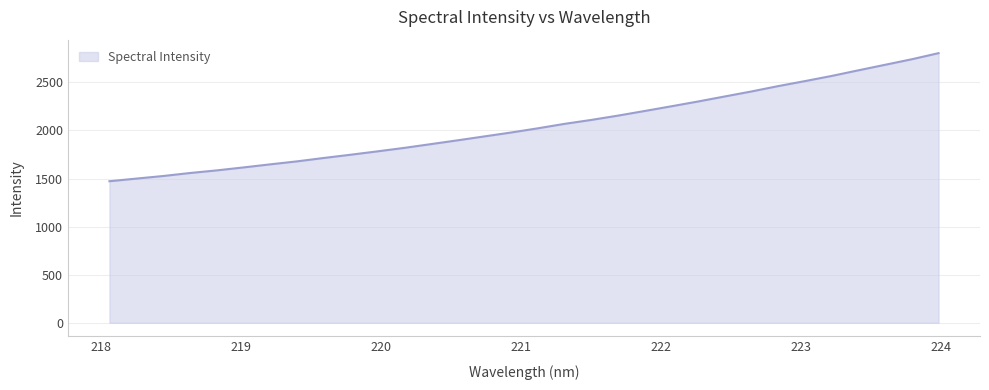

What is the minimum value shown in the chart?

1471.8